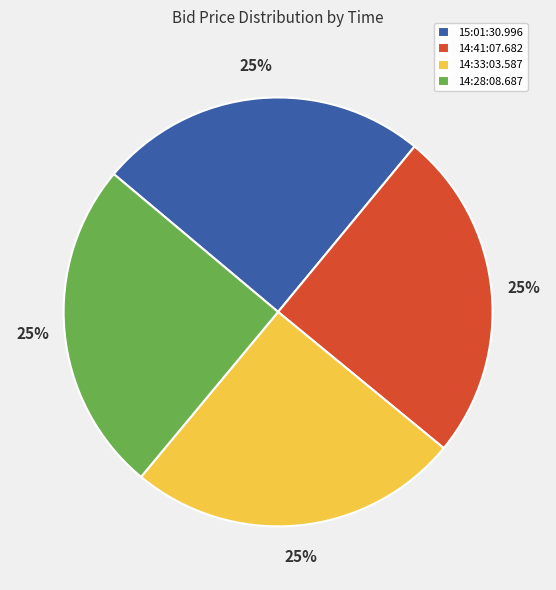

Is it true that 14:28:08.687 is 13% of the pie?

False